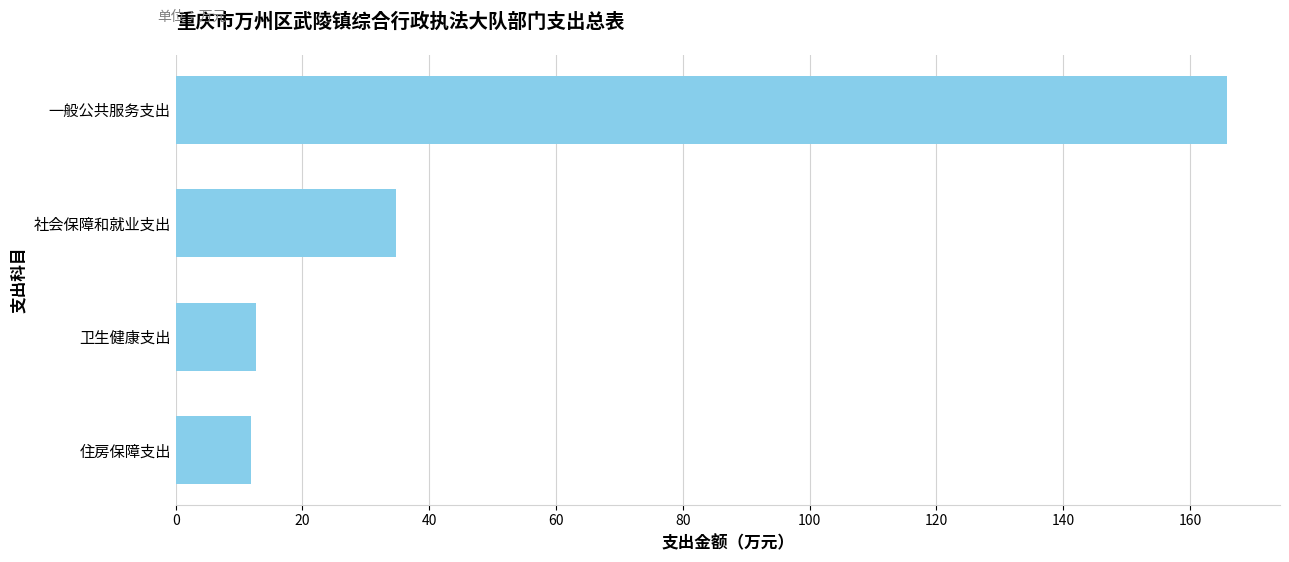

What is the difference between the second highest and minimum values?

22.8